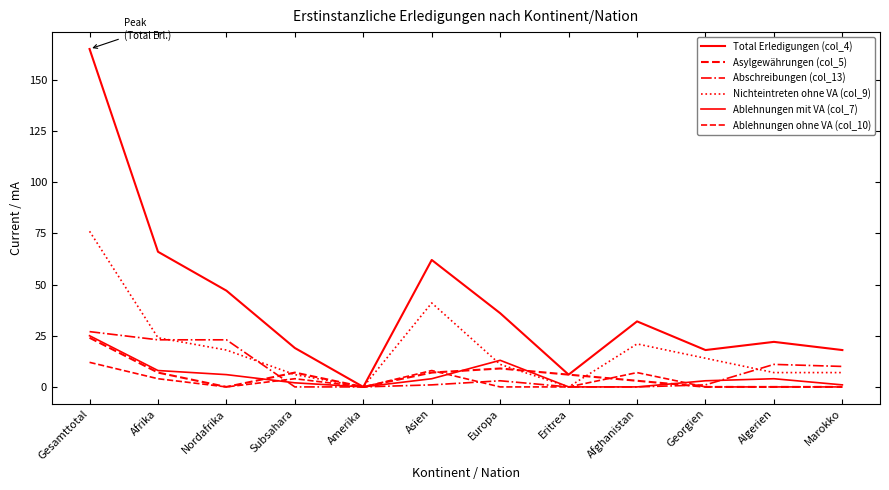

Is this an area chart (filled region under the line)?

No